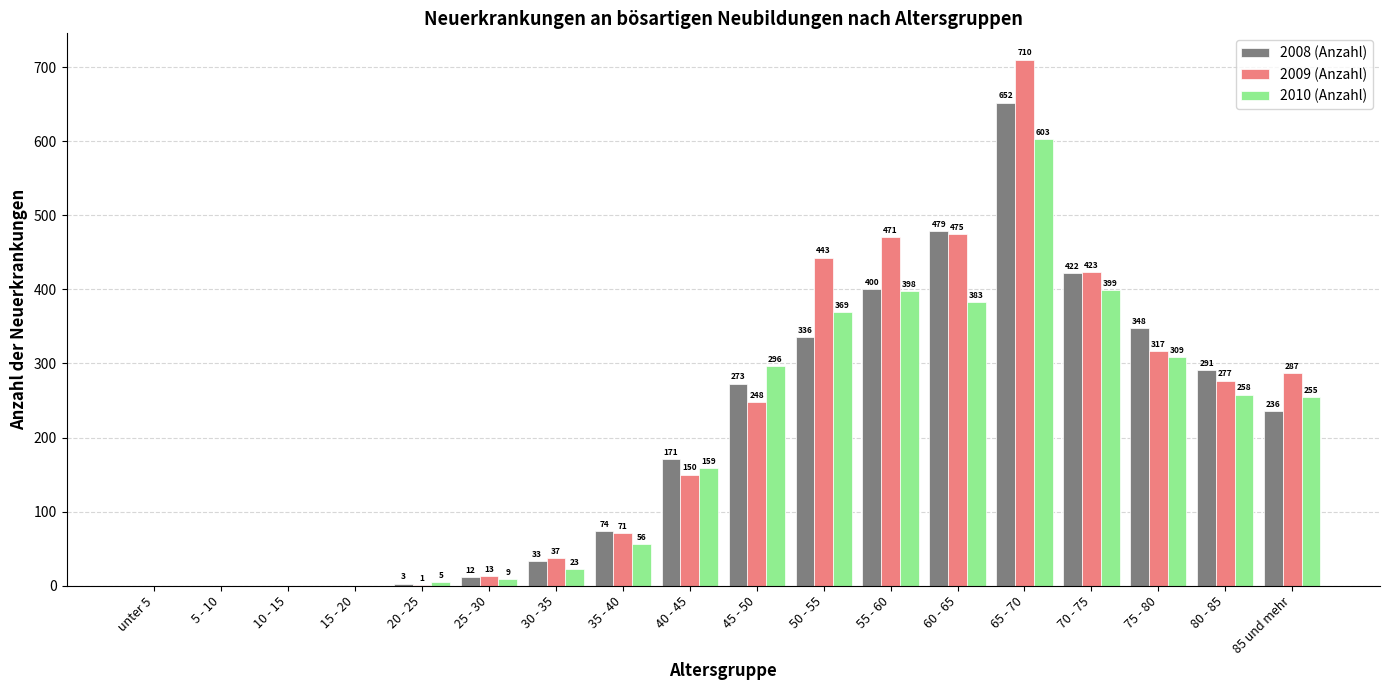

What is the sum of all 2009 (Anzahl) values?

3923